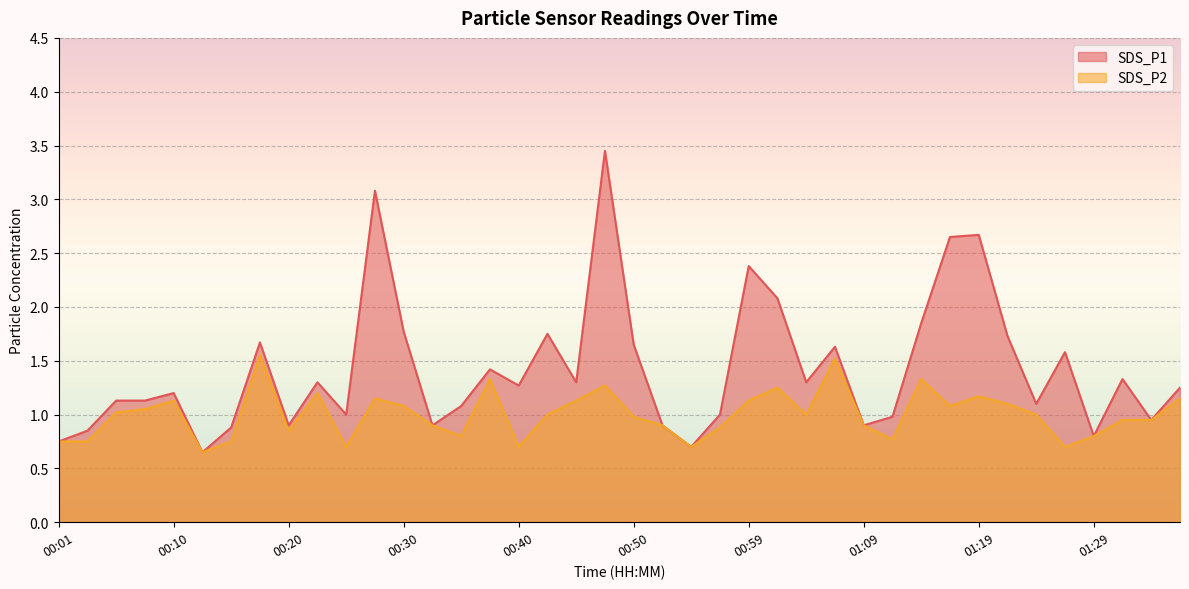

What is the sum of the SDS_P1 values at 01:26 and 00:40?

2.9